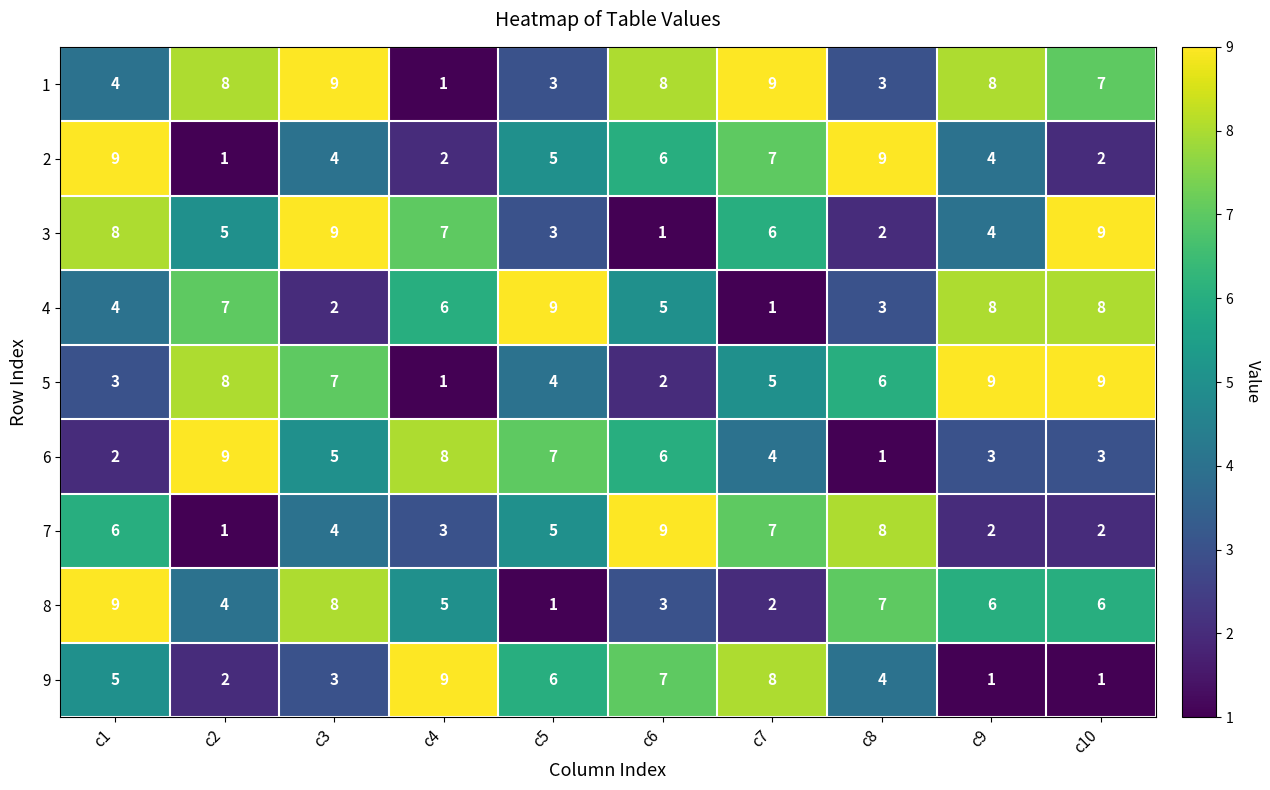

What is the difference between the maximum and second lowest values in the 6 series?

7